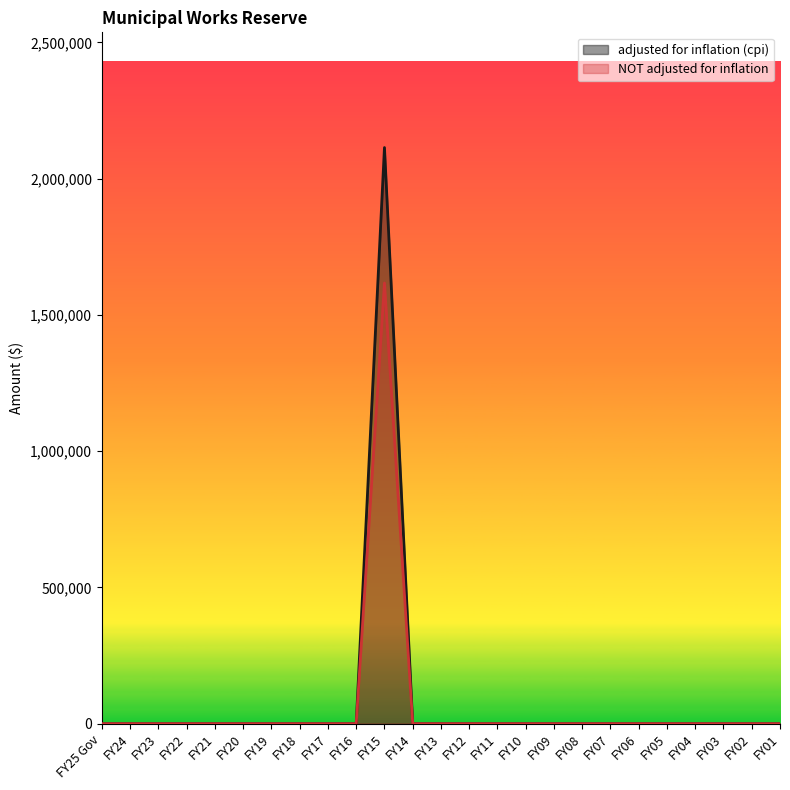

Rank the series by their average value, from lowest to highest.

NOT adjusted for inflation, adjusted for inflation (cpi)